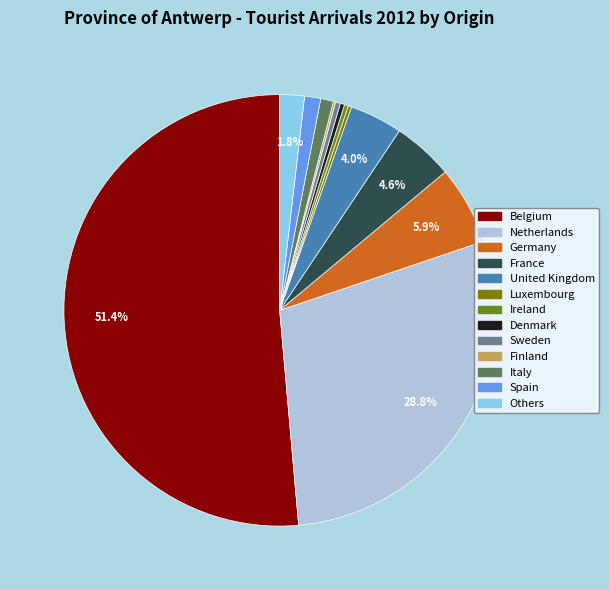

To the nearest percent, what is the difference between the largest and smallest slice percentages?

51%